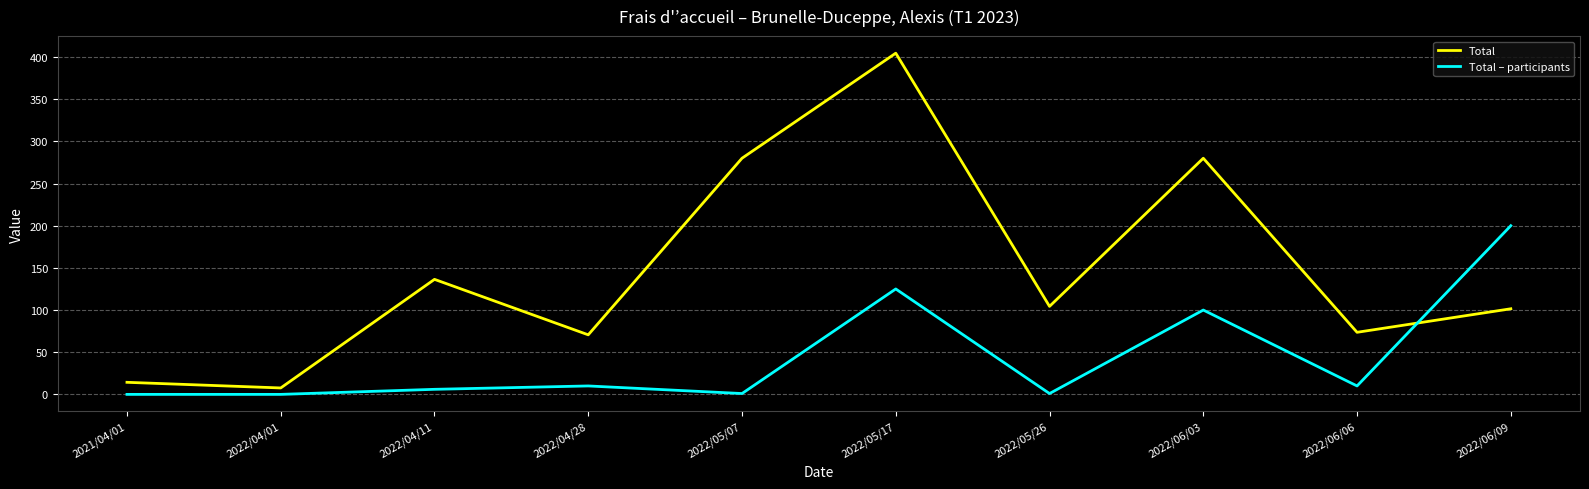

What is the difference between the highest and lowest values at 2022/05/26?

103.4